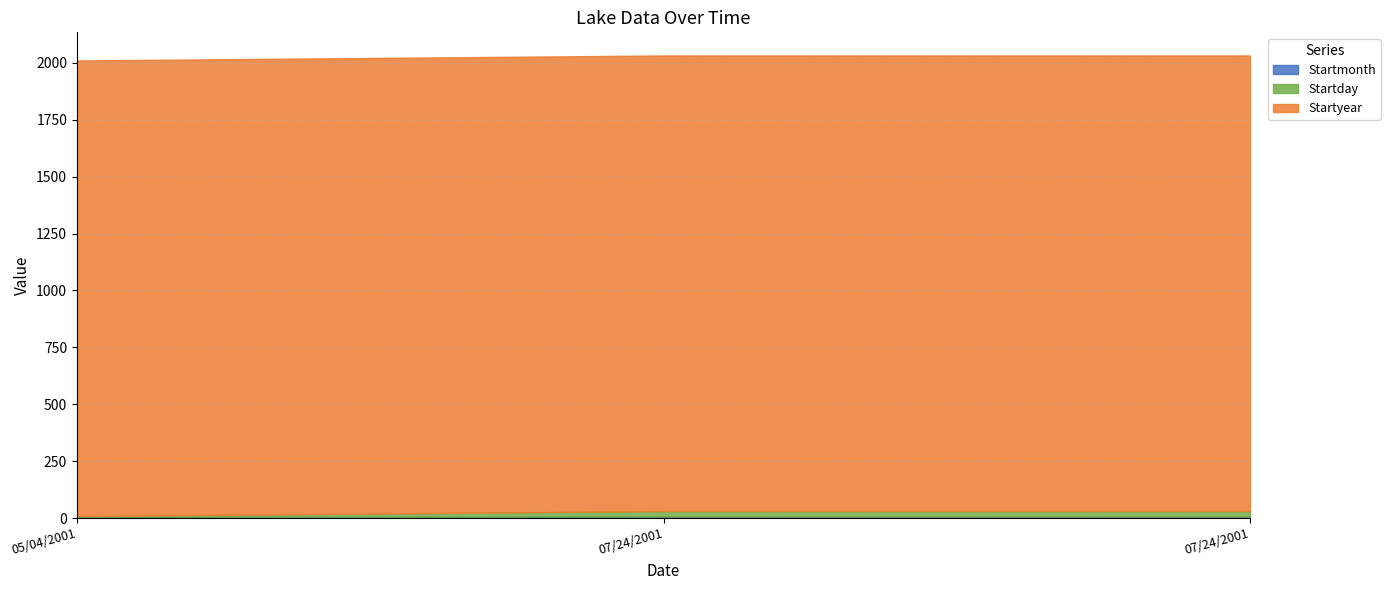

How many data points does each series have?

3